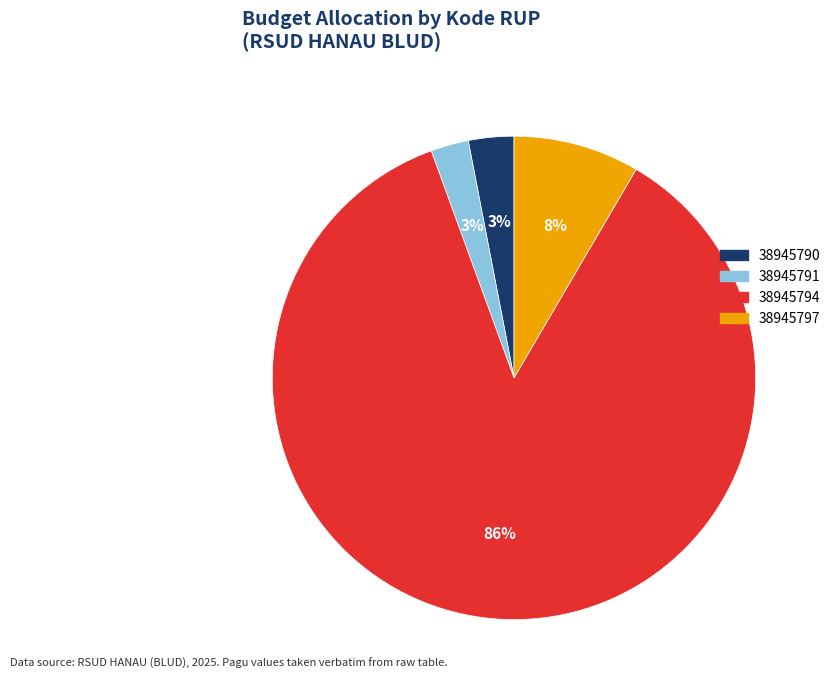

What percentage is the 38945797 slice, to the nearest percent?

8%